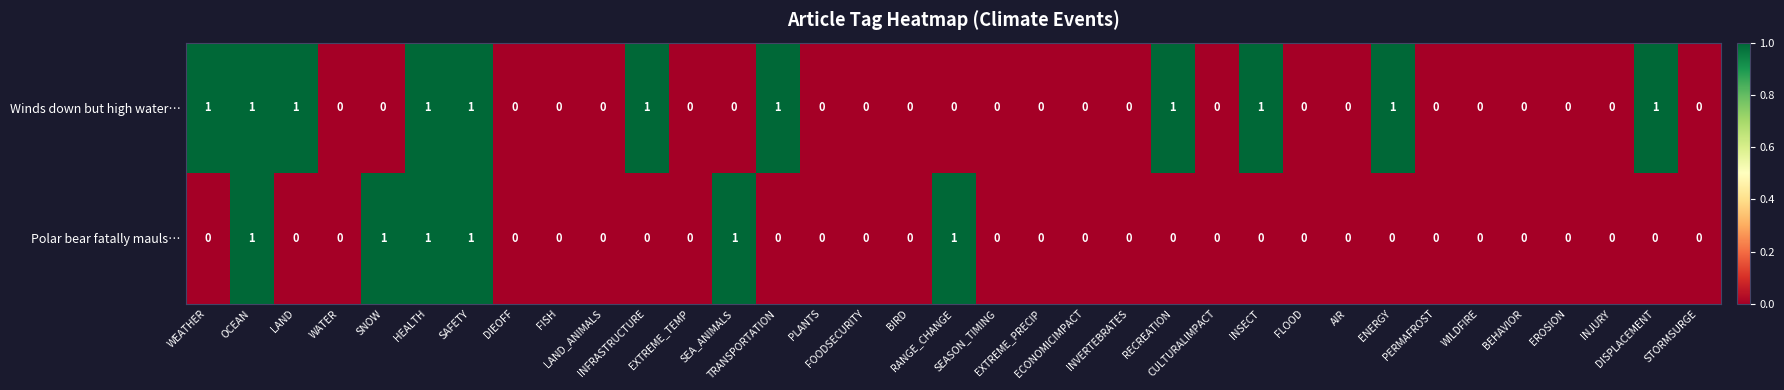

List the series in order of their overall mean, lowest first.

Polar bear fatally mauls…, Winds down but high water…